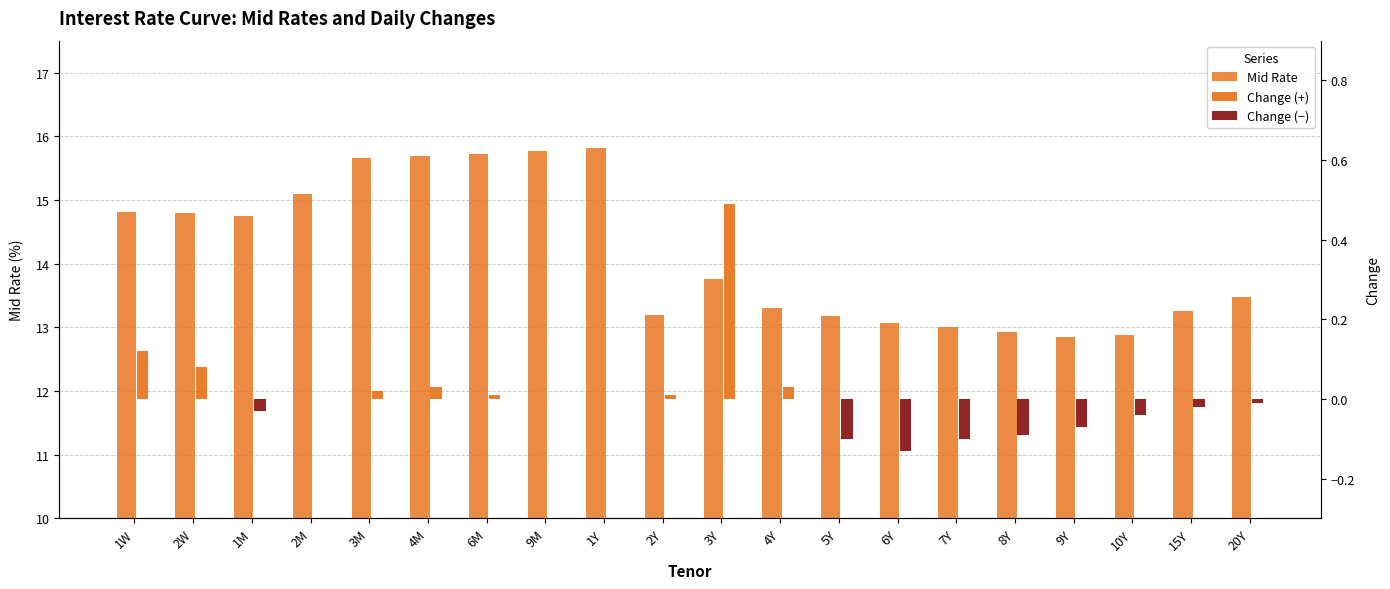

Which label corresponds to the smallest value in the chart?

6Y